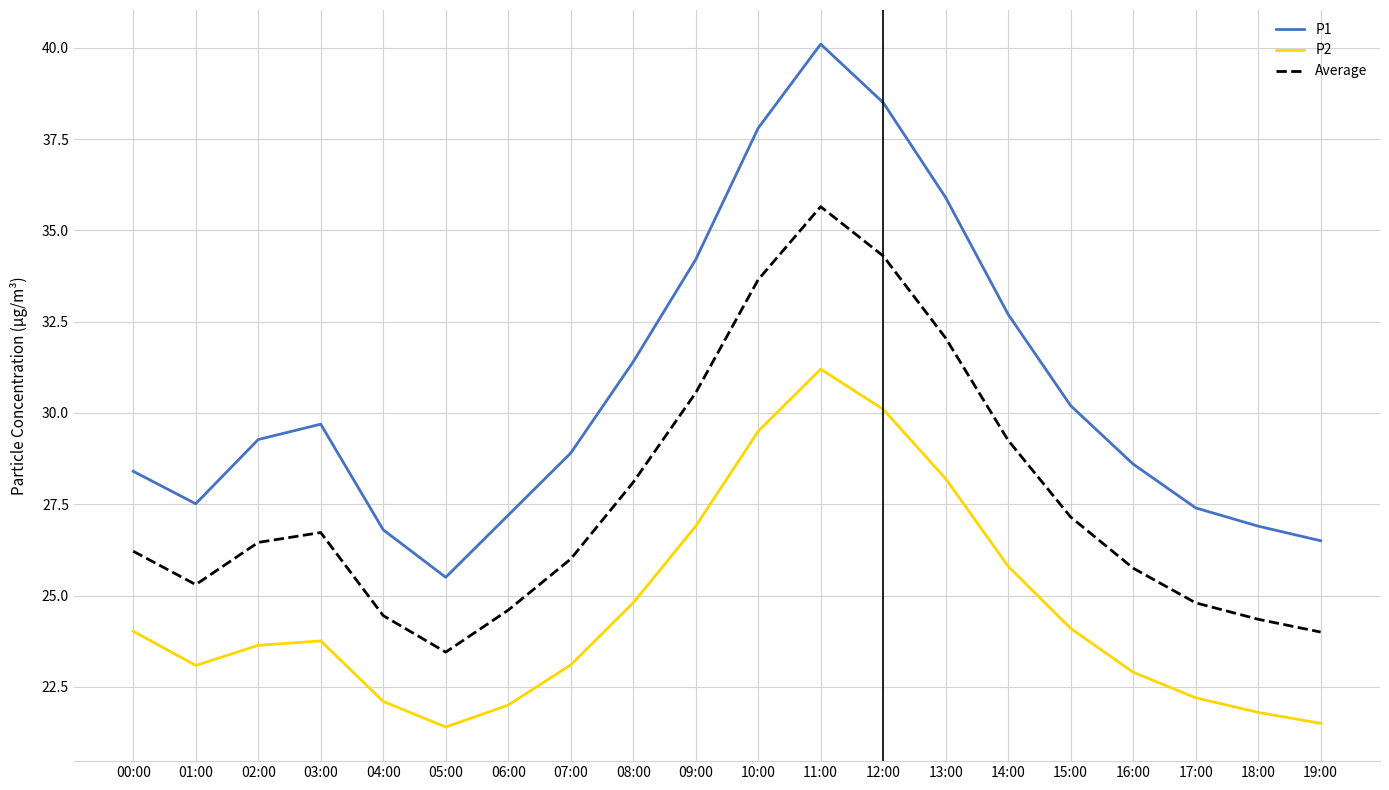

What position from the right is 09:00?

11